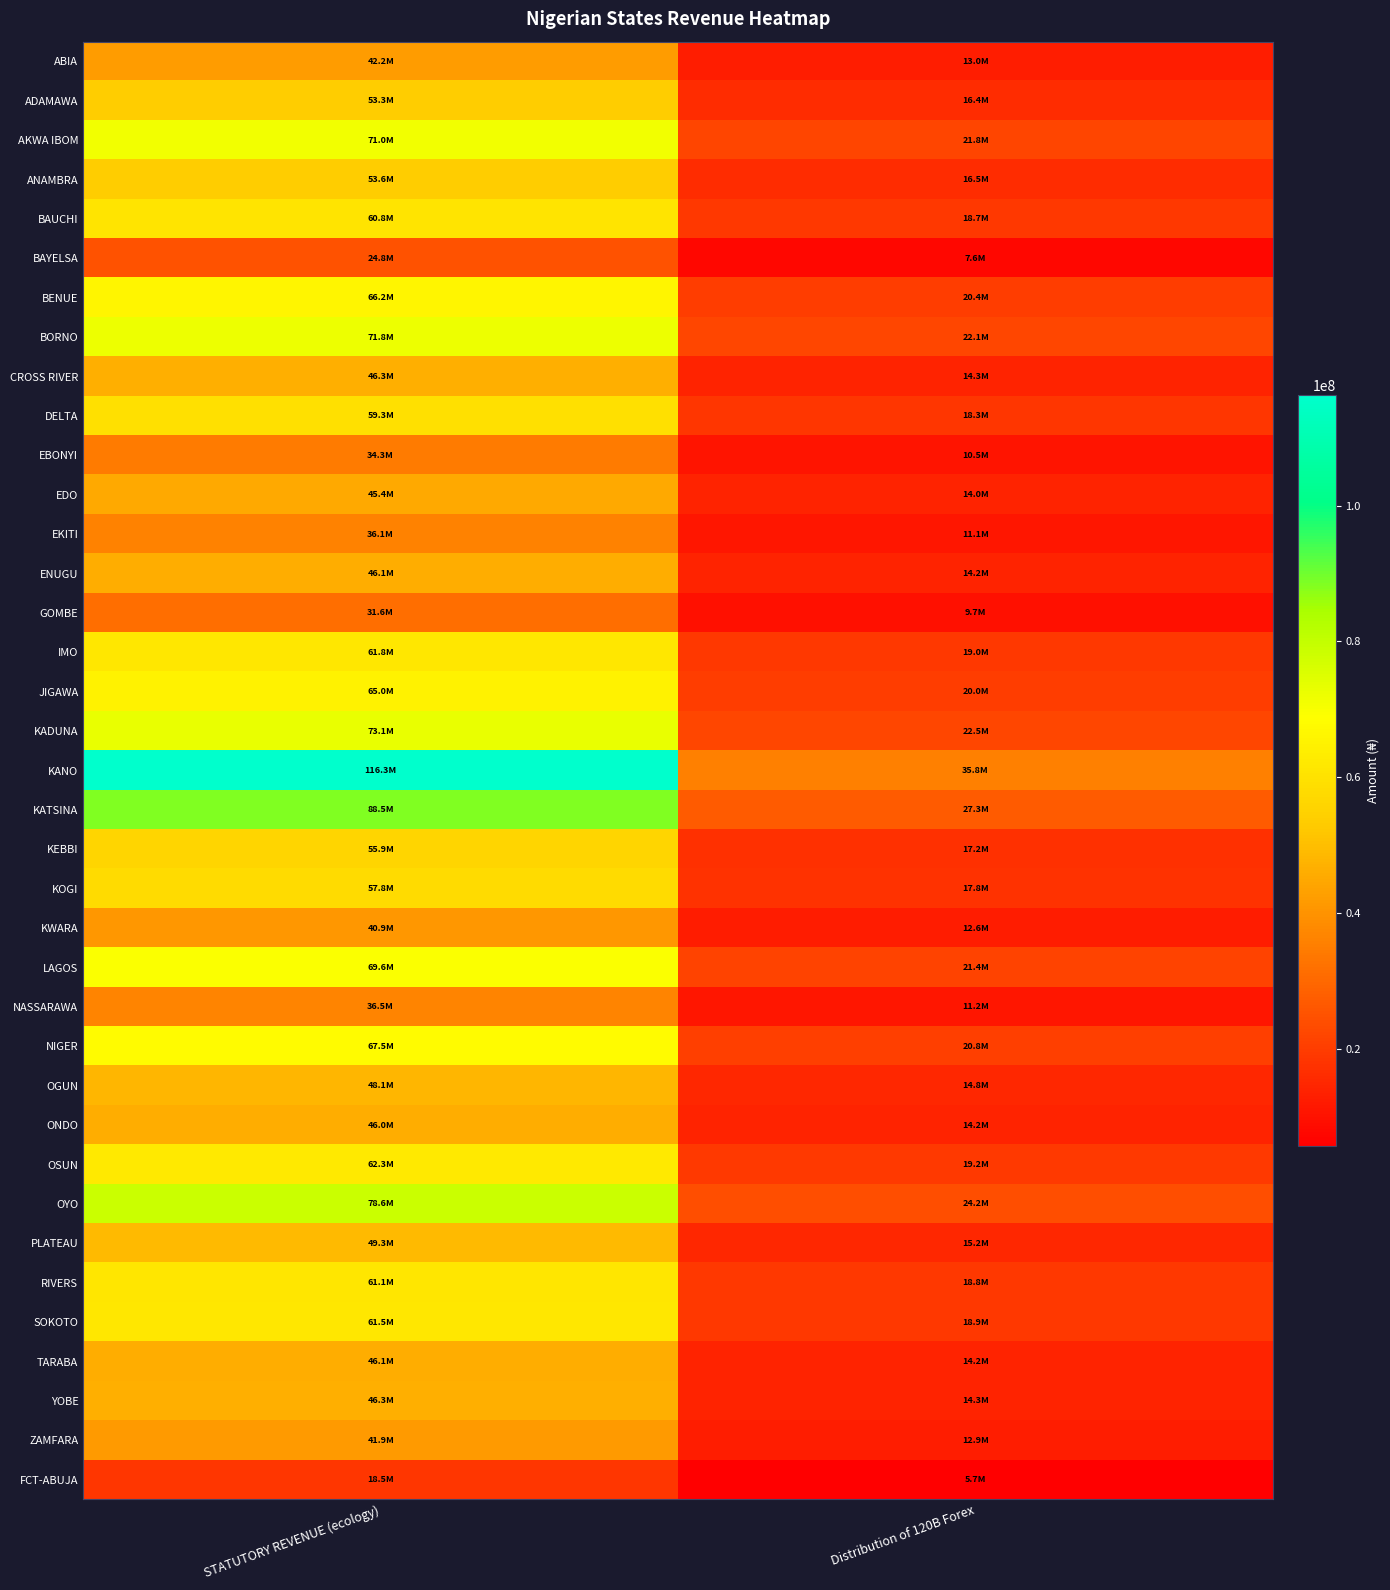

Reading right to left, what are all the values shown in this chart?

ABIA: Distribution of 120B Forex=13001664.3	STATUTORY REVENUE (ecology)=42241331.0
ADAMAWA: Distribution of 120B Forex=16399733.5	STATUTORY REVENUE (ecology)=53281376.4
AKWA IBOM: Distribution of 120B Forex=21843481.4	STATUTORY REVENUE (ecology)=70967662.4
ANAMBRA: Distribution of 120B Forex=16488359.4	STATUTORY REVENUE (ecology)=53569314.6
BAUCHI: Distribution of 120B Forex=18717550.8	STATUTORY REVENUE (ecology)=60811772.8
BAYELSA: Distribution of 120B Forex=7618728.3	STATUTORY REVENUE (ecology)=24752617.4
BENUE: Distribution of 120B Forex=20367592.1	STATUTORY REVENUE (ecology)=66172620.6
BORNO: Distribution of 120B Forex=22113101.4	STATUTORY REVENUE (ecology)=71843635.6
CROSS RIVER: Distribution of 120B Forex=14255620.0	STATUTORY REVENUE (ecology)=46315329.1
DELTA: Distribution of 120B Forex=18266532.4	STATUTORY REVENUE (ecology)=59346451.6
EBONYI: Distribution of 120B Forex=10545388.9	STATUTORY REVENUE (ecology)=34261095.6
EDO: Distribution of 120B Forex=13976369.7	STATUTORY REVENUE (ecology)=45408068.0
EKITI: Distribution of 120B Forex=11097744.4	STATUTORY REVENUE (ecology)=36055652.7
ENUGU: Distribution of 120B Forex=14200199.4	STATUTORY REVENUE (ecology)=46135272.2
GOMBE: Distribution of 120B Forex=9729986.6	STATUTORY REVENUE (ecology)=31611920.7
IMO: Distribution of 120B Forex=19031426.0	STATUTORY REVENUE (ecology)=61831527.5
JIGAWA: Distribution of 120B Forex=19994304.9	STATUTORY REVENUE (ecology)=64959841.3
KADUNA: Distribution of 120B Forex=22485489.1	STATUTORY REVENUE (ecology)=73053492.5
KANO: Distribution of 120B Forex=35798825.8	STATUTORY REVENUE (ecology)=116307421.2
KATSINA: Distribution of 120B Forex=27254255.5	STATUTORY REVENUE (ecology)=88546819.5
KEBBI: Distribution of 120B Forex=17200360.6	STATUTORY REVENUE (ecology)=55882547.6
KOGI: Distribution of 120B Forex=17777832.6	STATUTORY REVENUE (ecology)=57758706.3
KWARA: Distribution of 120B Forex=12579678.7	STATUTORY REVENUE (ecology)=40870334.6
LAGOS: Distribution of 120B Forex=21429434.7	STATUTORY REVENUE (ecology)=69622459.3
NASSARAWA: Distribution of 120B Forex=11223241.6	STATUTORY REVENUE (ecology)=36463382.7
NIGER: Distribution of 120B Forex=20773354.4	STATUTORY REVENUE (ecology)=67490908.7
OGUN: Distribution of 120B Forex=14819635.9	STATUTORY REVENUE (ecology)=48147770.2
ONDO: Distribution of 120B Forex=14153689.7	STATUTORY REVENUE (ecology)=45984166.1
OSUN: Distribution of 120B Forex=19171530.6	STATUTORY REVENUE (ecology)=62286715.6
OYO: Distribution of 120B Forex=24183390.0	STATUTORY REVENUE (ecology)=78569831.9
PLATEAU: Distribution of 120B Forex=15159745.3	STATUTORY REVENUE (ecology)=49252757.3
RIVERS: Distribution of 120B Forex=18791344.7	STATUTORY REVENUE (ecology)=61051523.1
SOKOTO: Distribution of 120B Forex=18925792.6	STATUTORY REVENUE (ecology)=61488333.1
TARABA: Distribution of 120B Forex=14184944.8	STATUTORY REVENUE (ecology)=46085711.4
YOBE: Distribution of 120B Forex=14261718.9	STATUTORY REVENUE (ecology)=46335144.0
ZAMFARA: Distribution of 120B Forex=12886416.4	STATUTORY REVENUE (ecology)=41866900.0
FCT-ABUJA: Distribution of 120B Forex=5691534.3	STATUTORY REVENUE (ecology)=18491323.7